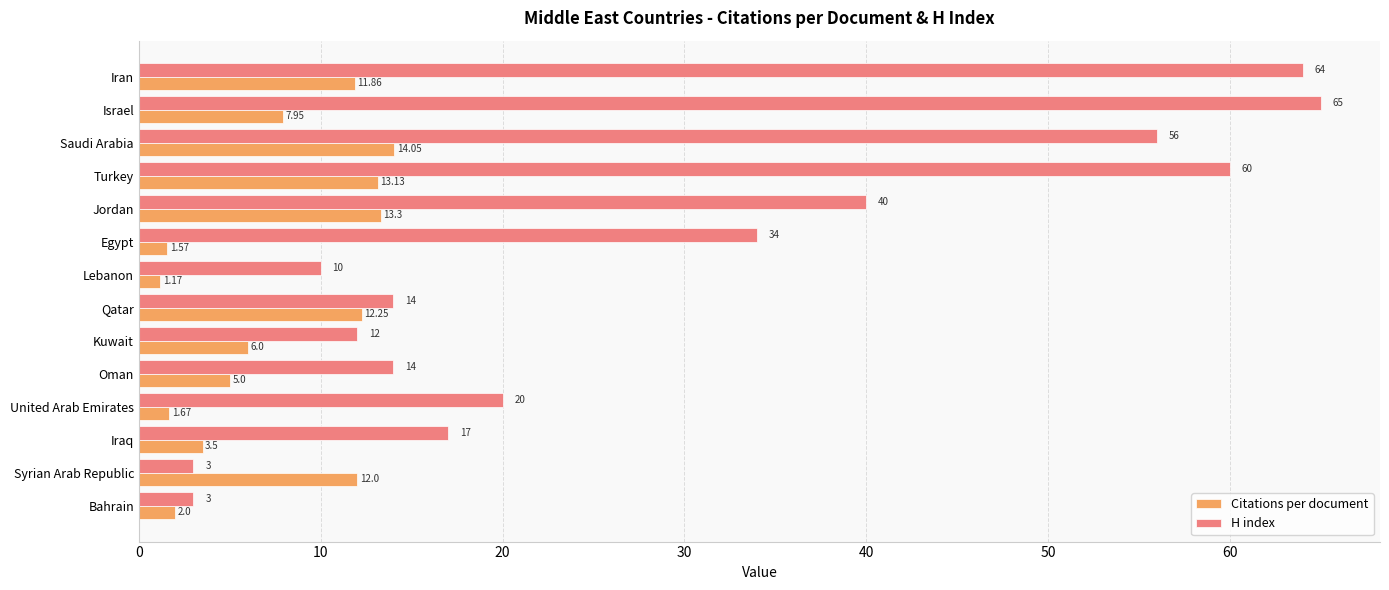

Rank the series at Kuwait from lowest to highest value.

Citations per document, H index